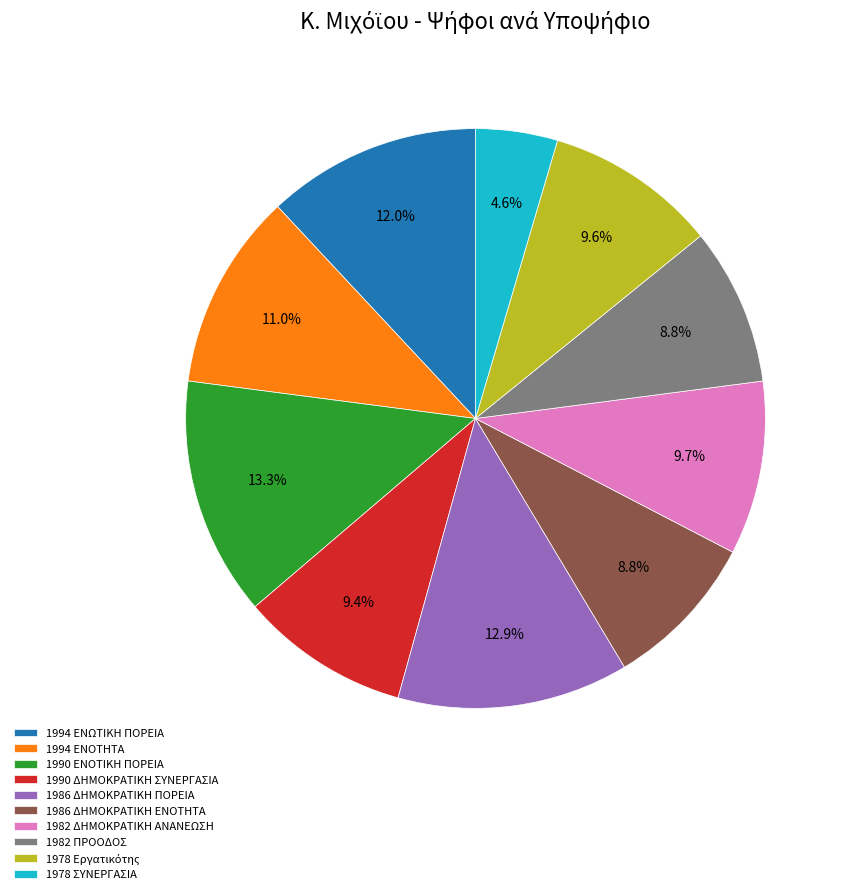

Combined, do 1978 ΣΥΝΕΡΓΑΣΙΑ and 1994 ΕΝΩΤΙΚΗ ΠΟΡΕΙΑ account for over 50%?

No